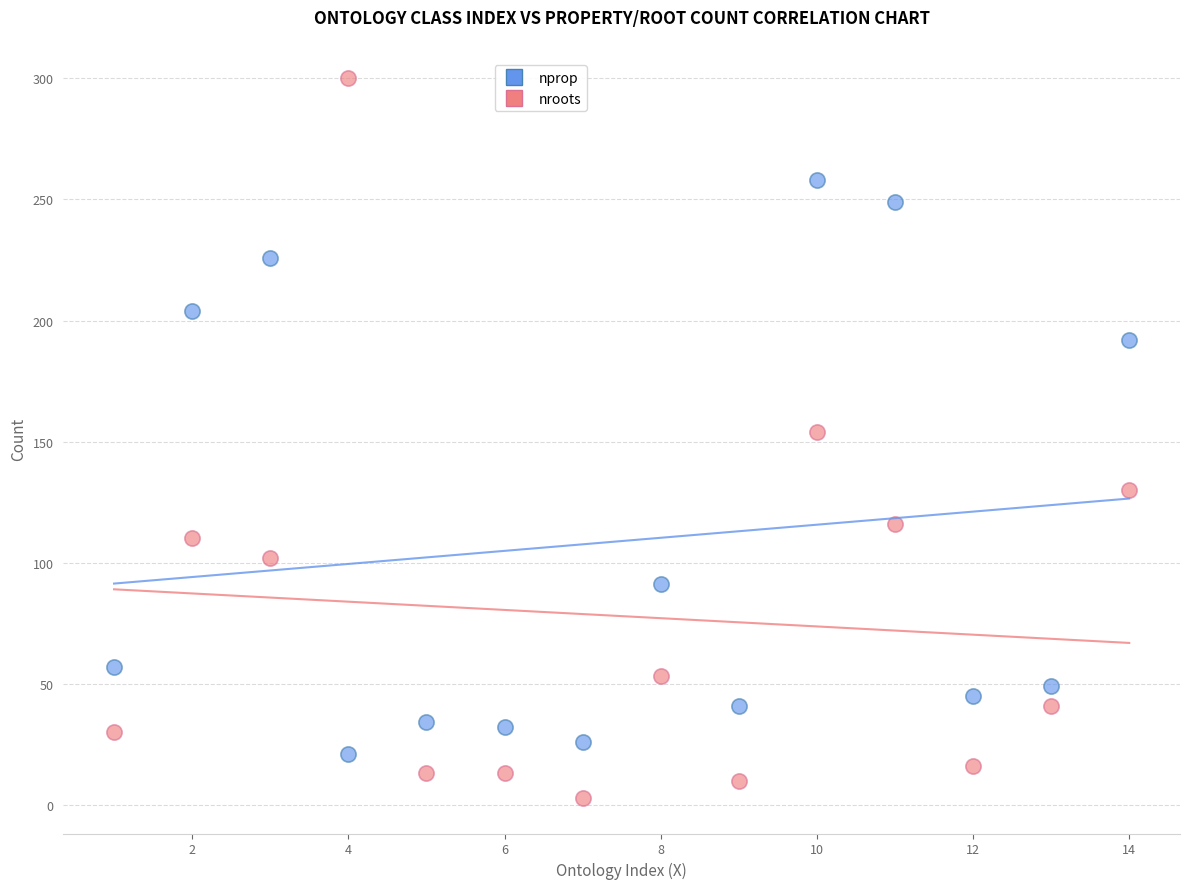

Across all data points, what is the range of X values (max minus min)?

13